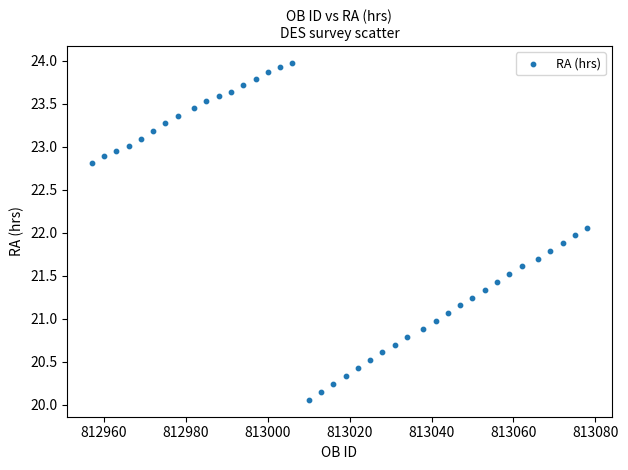

What is the range of X values (max minus min)?

121.0